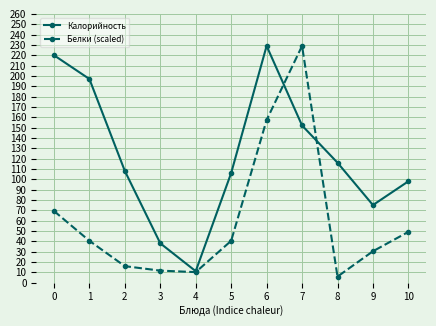

What is the spread (max minus min) of values at 3?

26.5